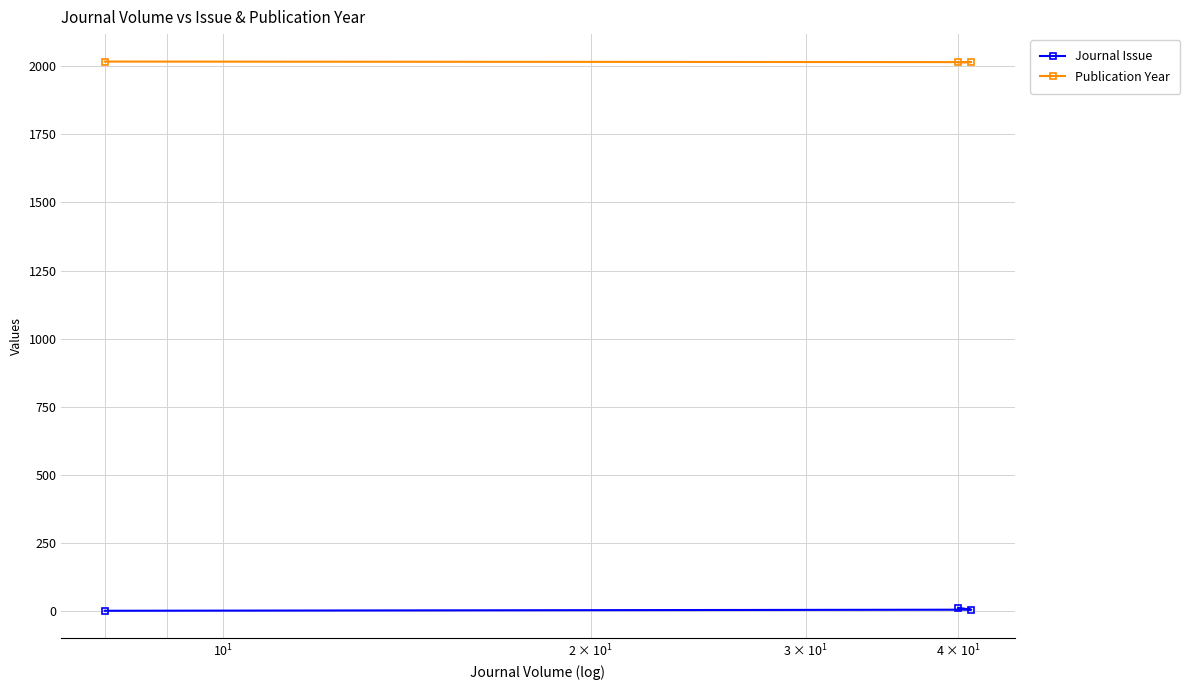

Rank the series by their average value, from lowest to highest.

Journal Issue, Publication Year